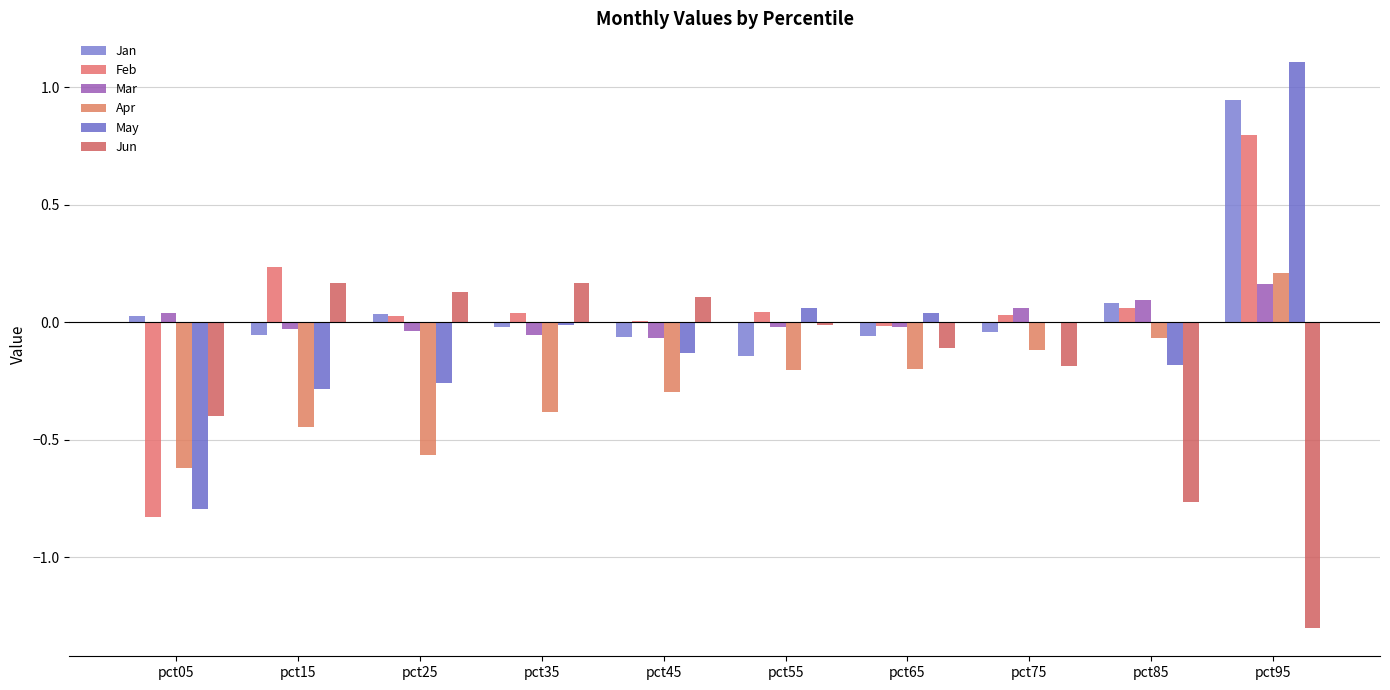

What is the difference between the Apr values at pct35 and pct75?

0.3